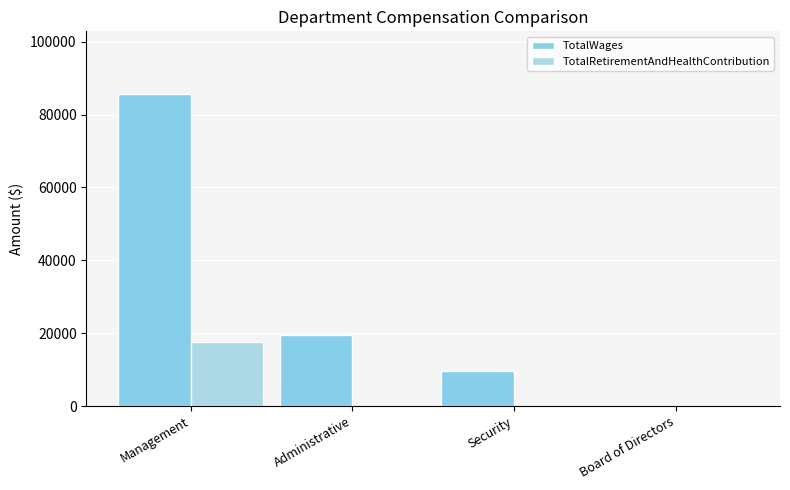

What is the average value of the TotalWages series?

28708